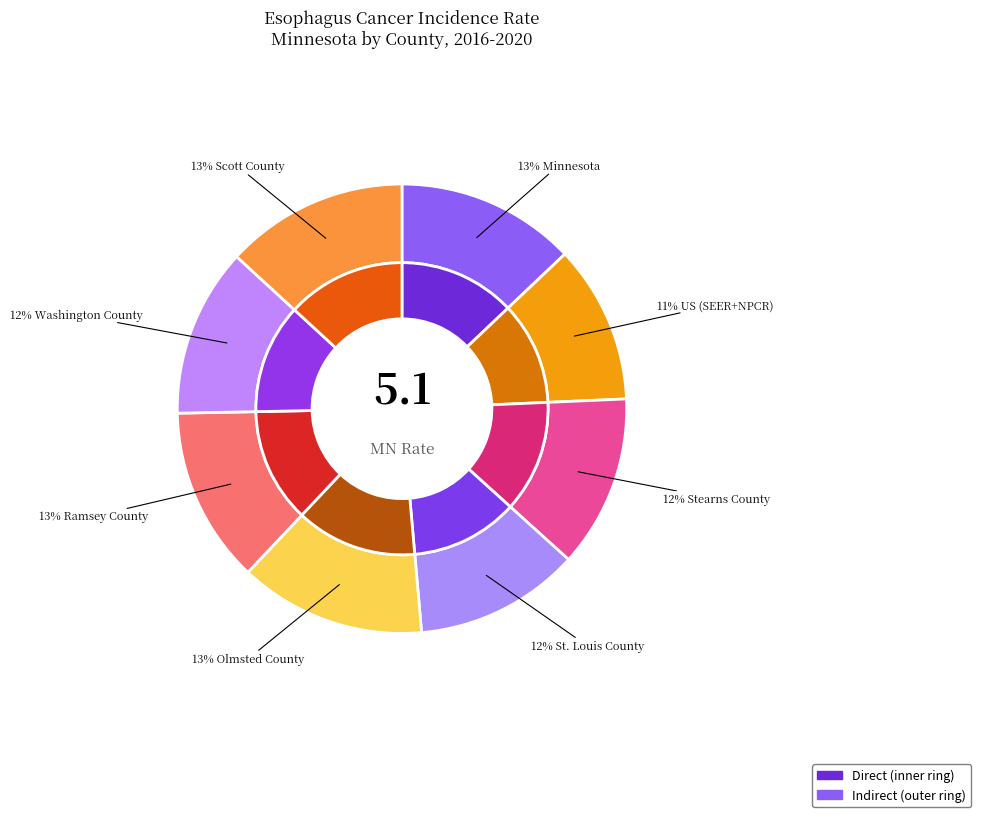

What portion of the pie excludes Olmsted County?

86.6%